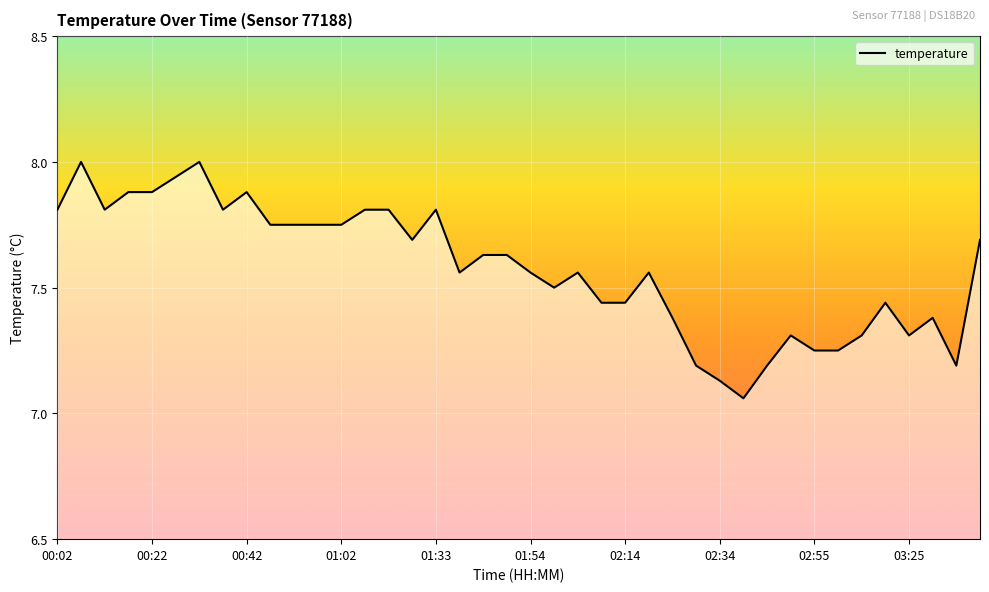

What is the difference between the maximum and minimum values?

0.9